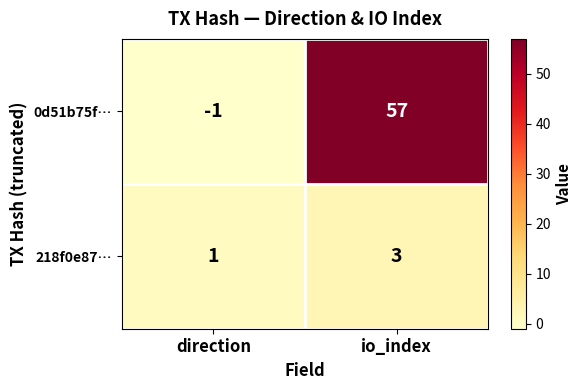

How many values in the 218f0e87… series are below 3?

1